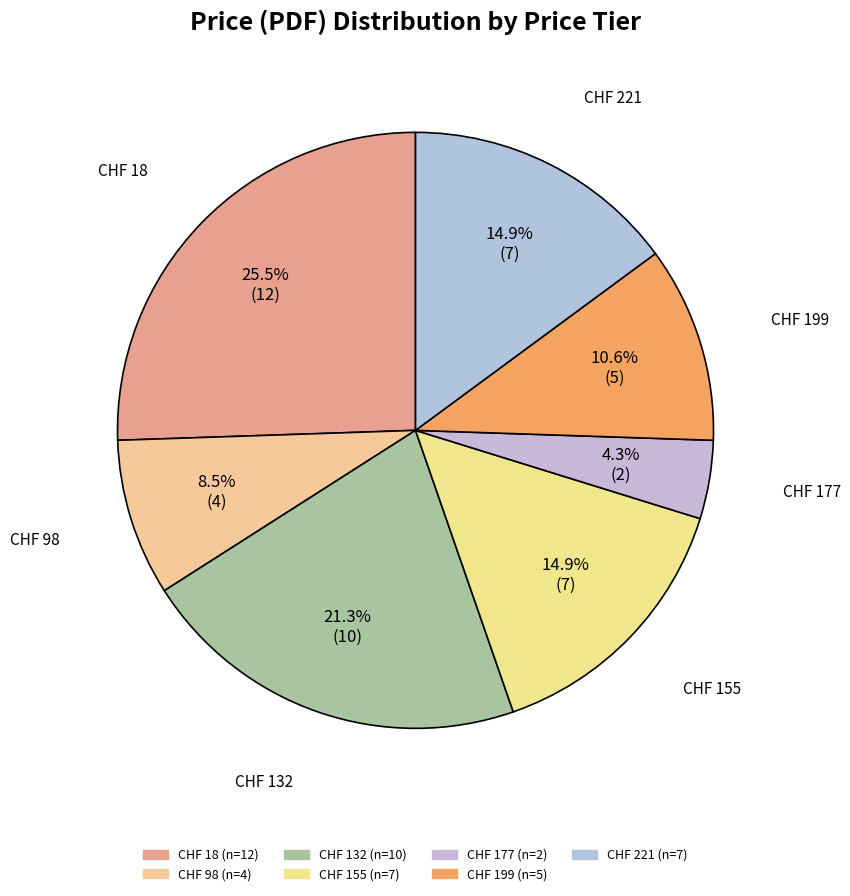

Is there a majority slice in this chart?

No